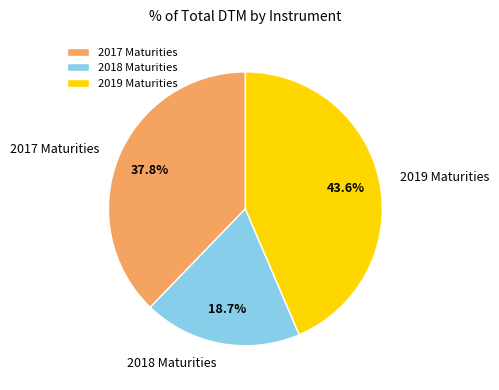

What is the smallest slice in the pie chart?

2018 Maturities